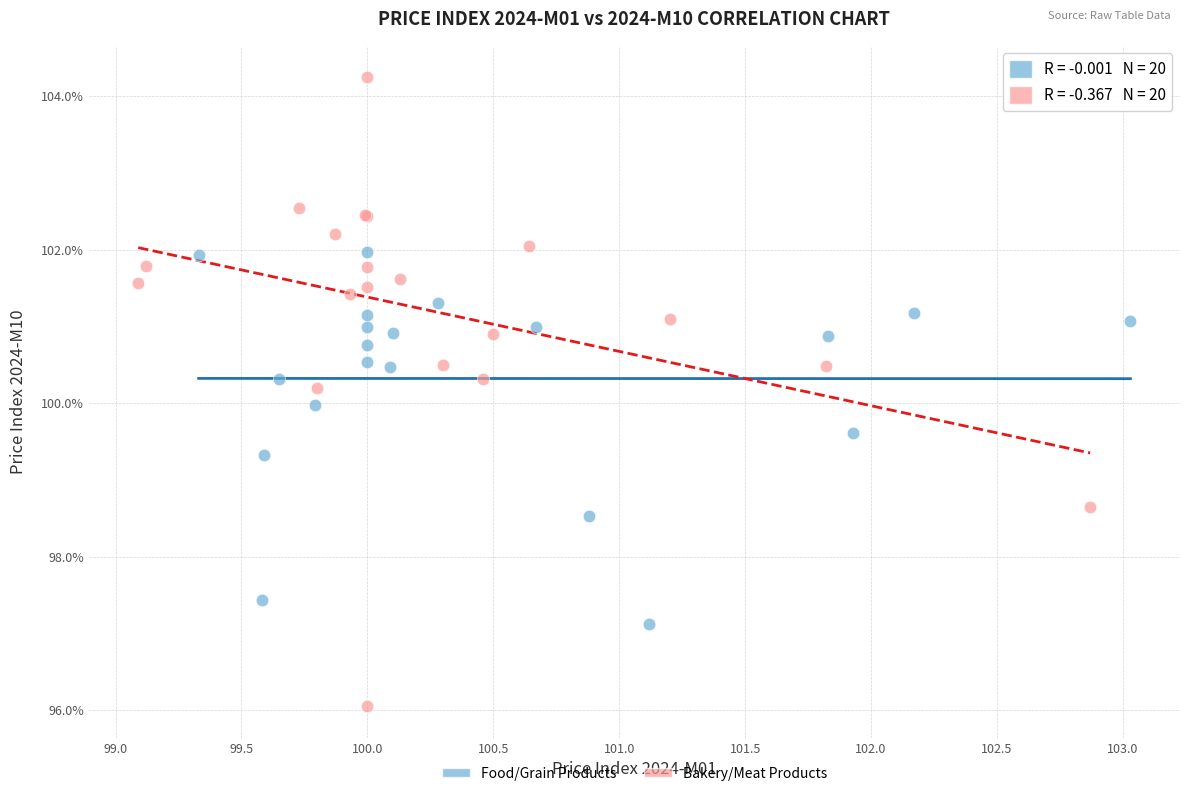

Which series has the largest Y range (max minus min)?

Bakery/Meat Products